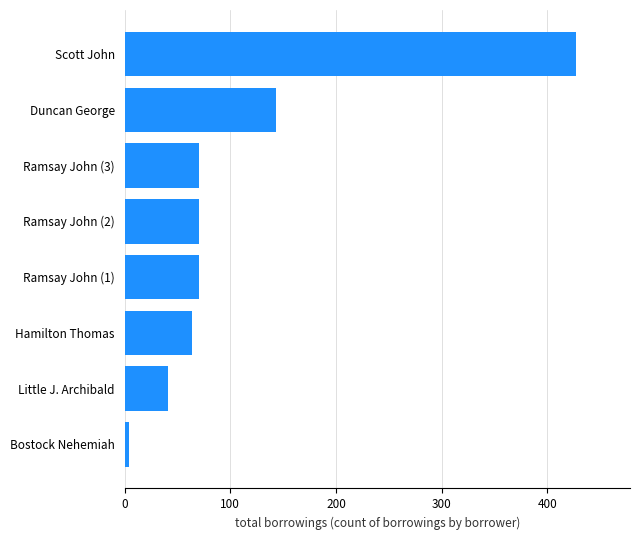

The value at Ramsay John (2) is 70. True or false?

True